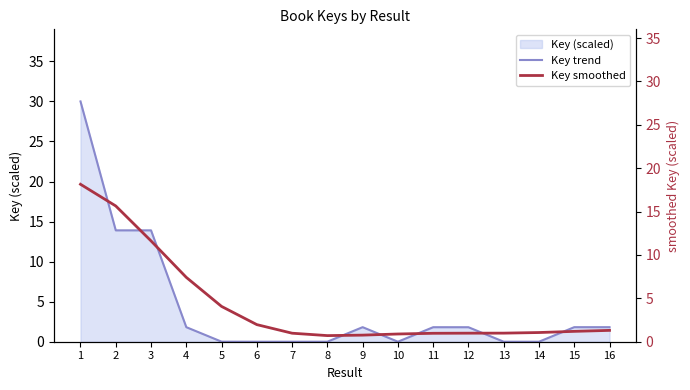

What is the value of the Key smoothed point at the 10th from the left?

0.9